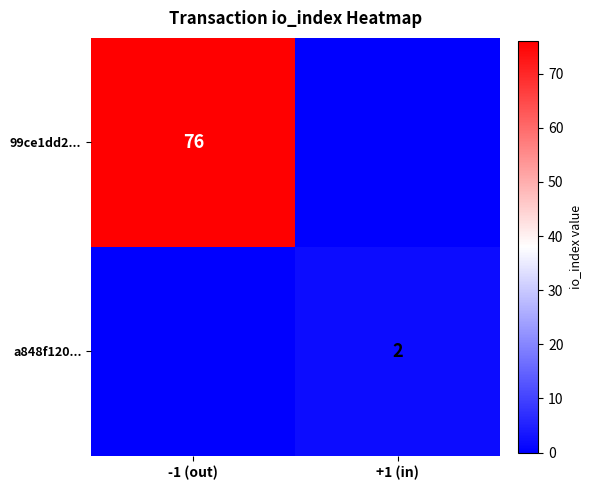

Is the value of 99ce1dd2... at -1 (out) greater than the value of a848f120... at +1 (in)?

Yes